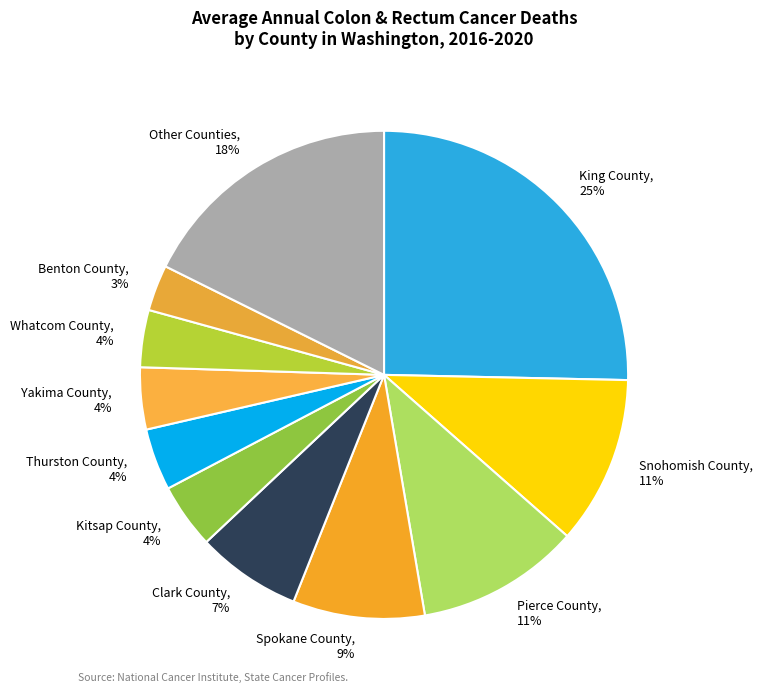

Which has a higher value, Other Counties or Pierce County?

Other Counties